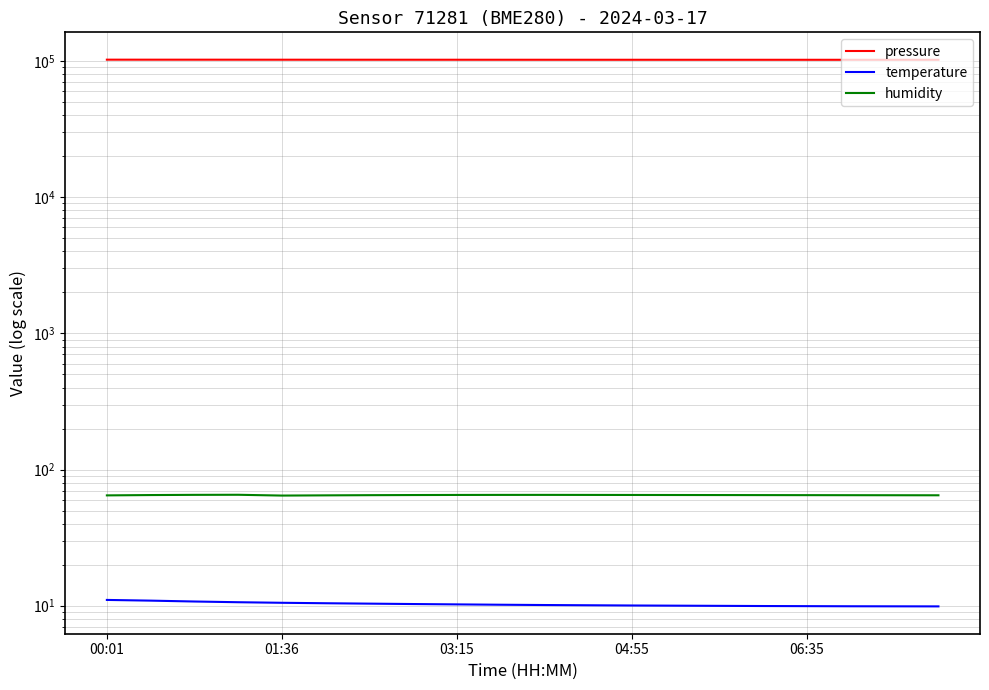

True or false: temperature and humidity intersect in this chart.

False